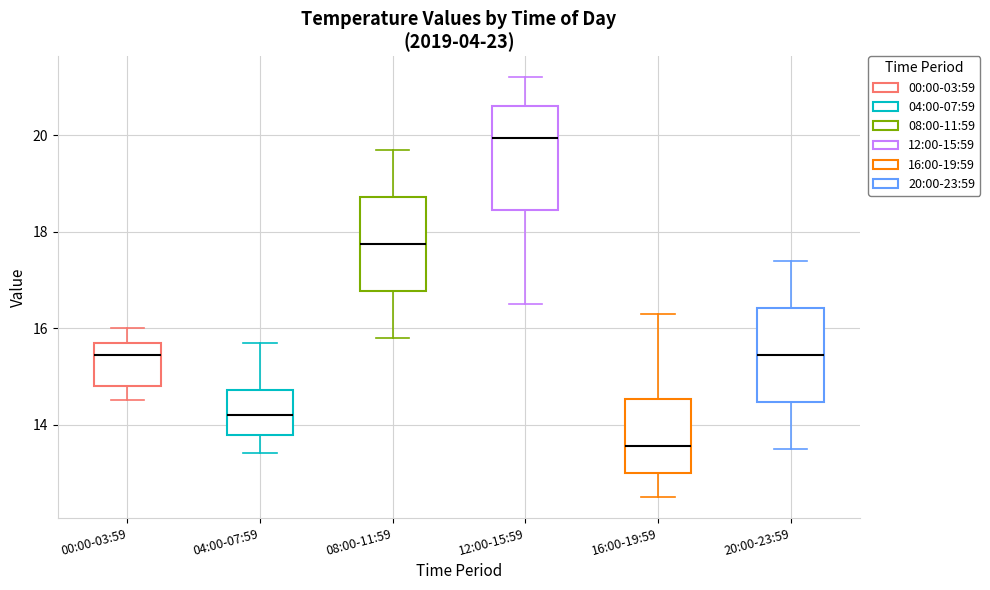

Where is the lower edge of the box for 08:00-11:59 on the y-axis? The values are not printed on the chart, so give them approximately, as read against the axis.

16.8